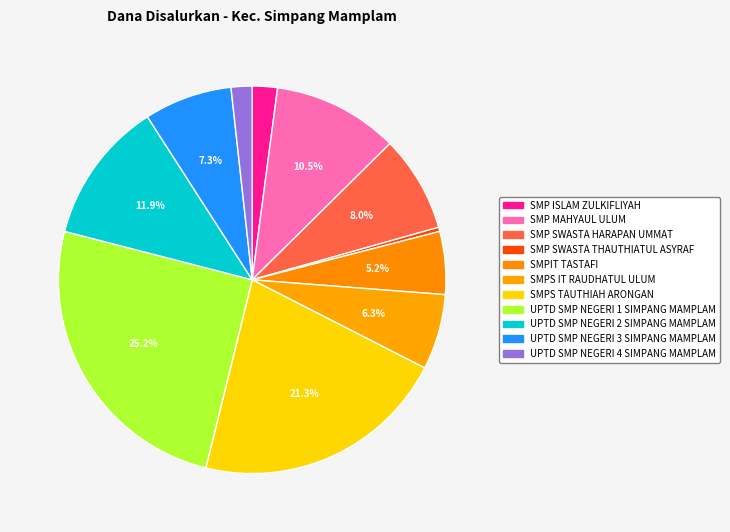

Count the number of slices in the pie.

11